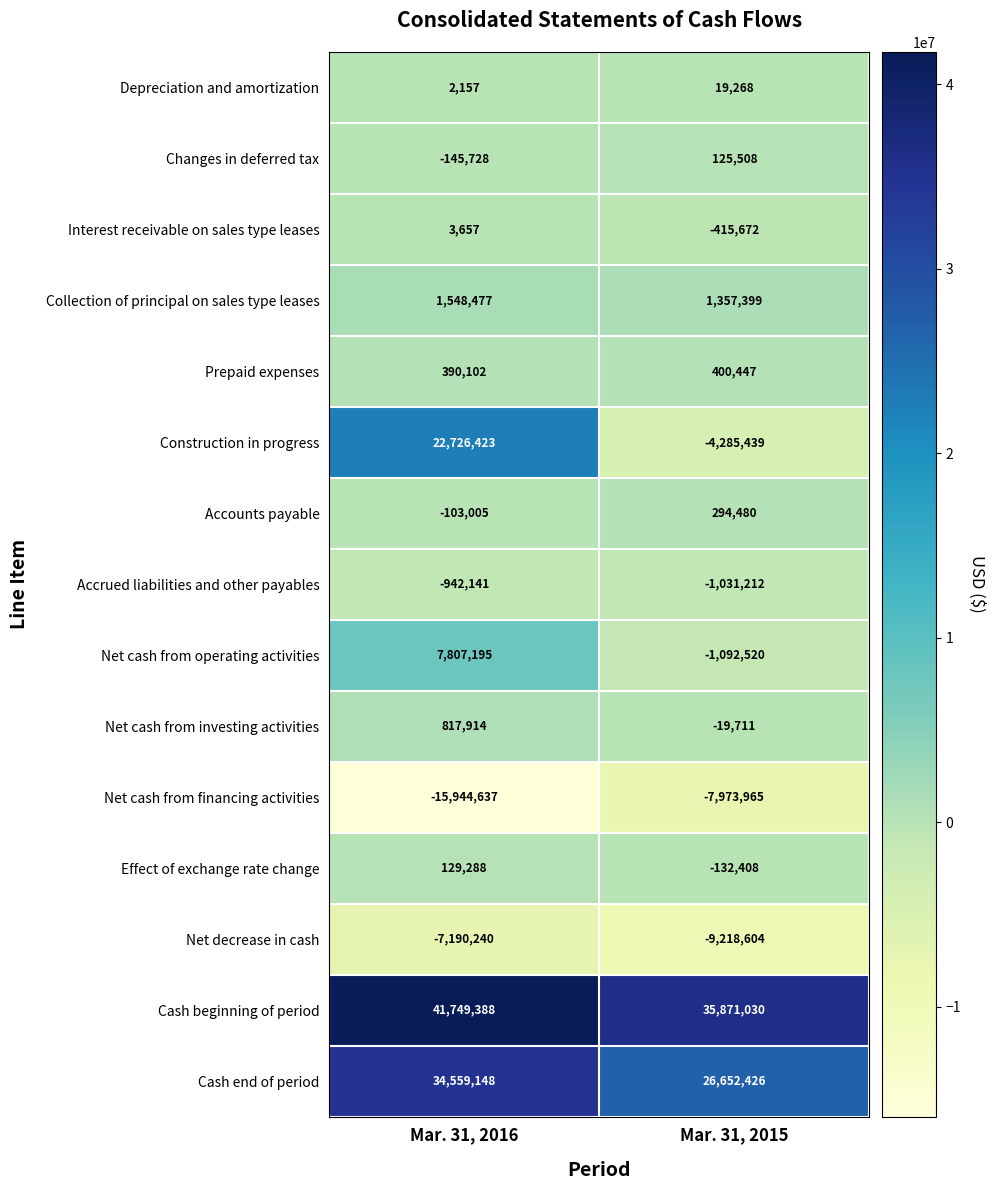

What is the difference between the highest and lowest values at Mar. 31, 2015?

45089634